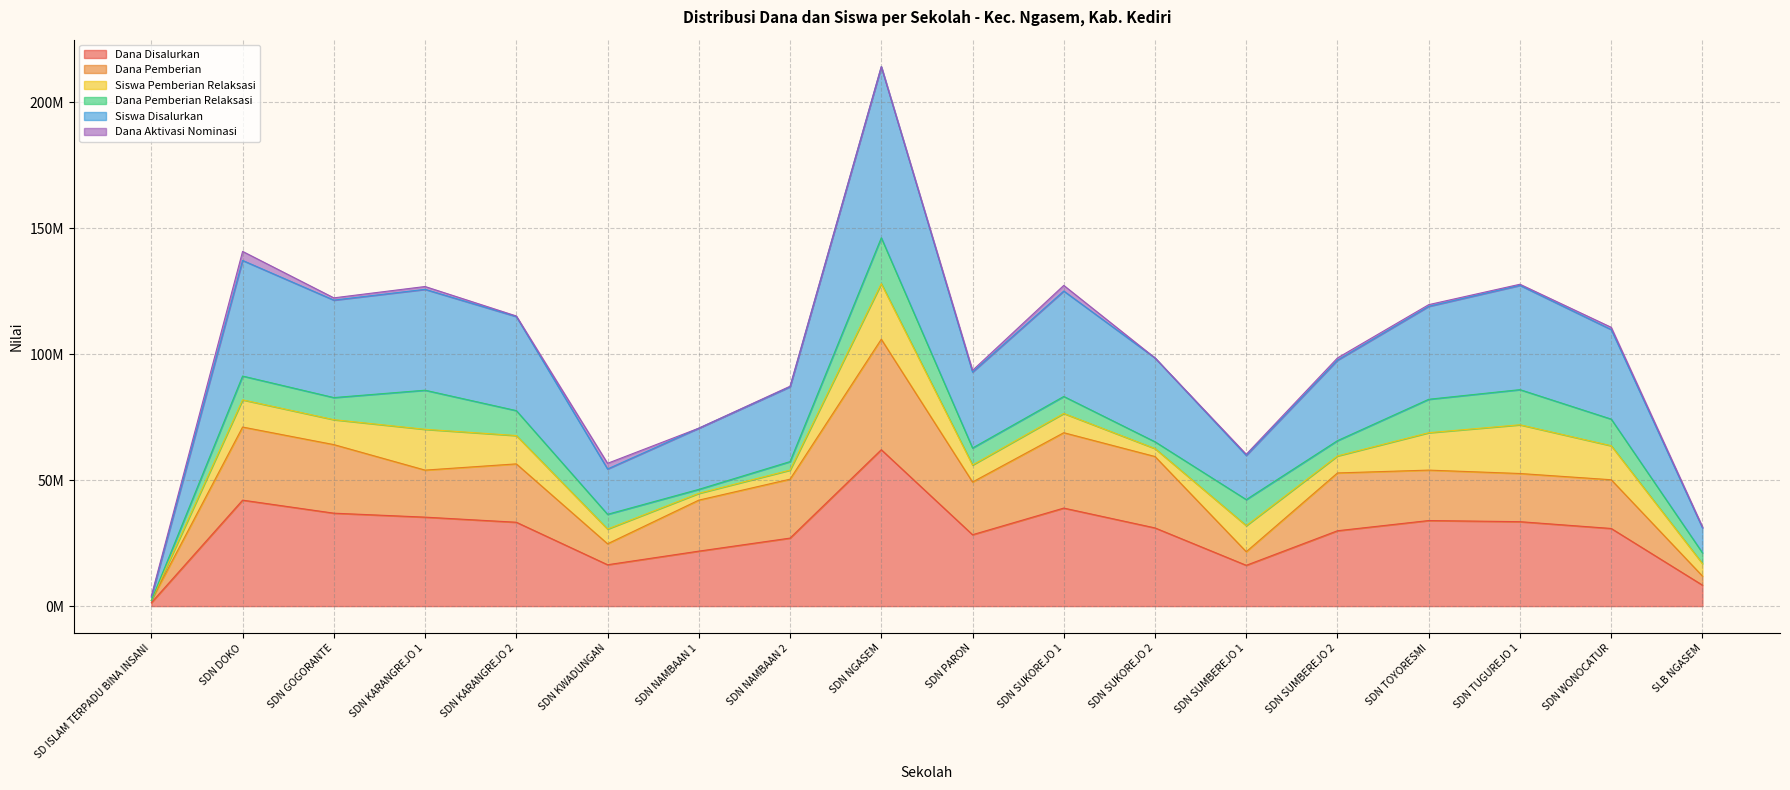

What are all the series names shown in the legend?

Dana Disalurkan, Dana Pemberian, Siswa Pemberian Relaksasi, Dana Pemberian Relaksasi, Siswa Disalurkan, Dana Aktivasi Nominasi